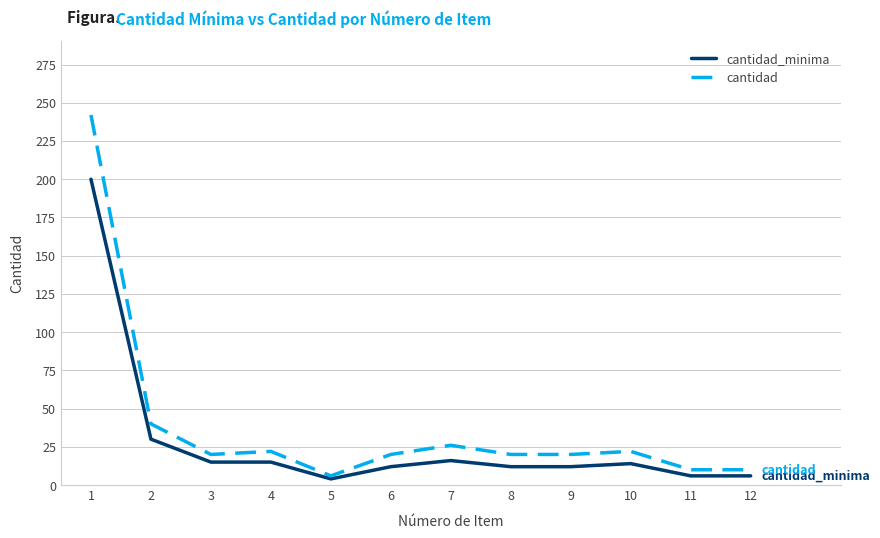

Between 1 and 8, which series saw the biggest shift?

cantidad